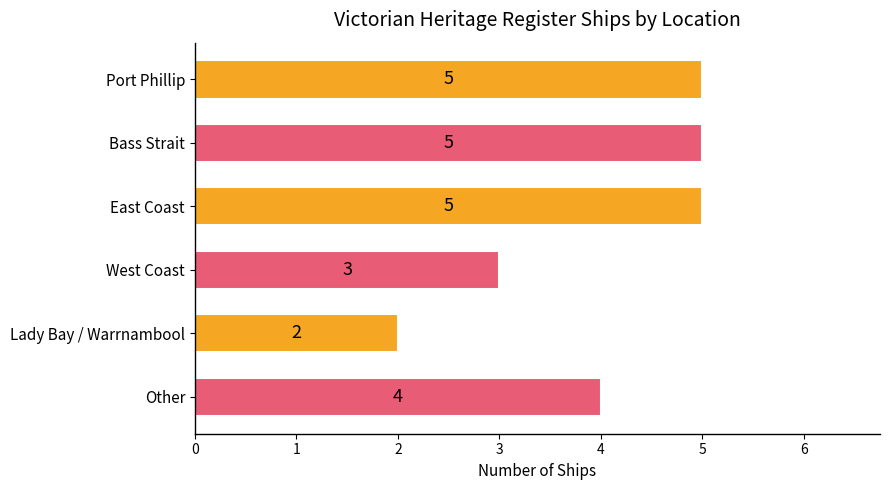

What is the average value?

4